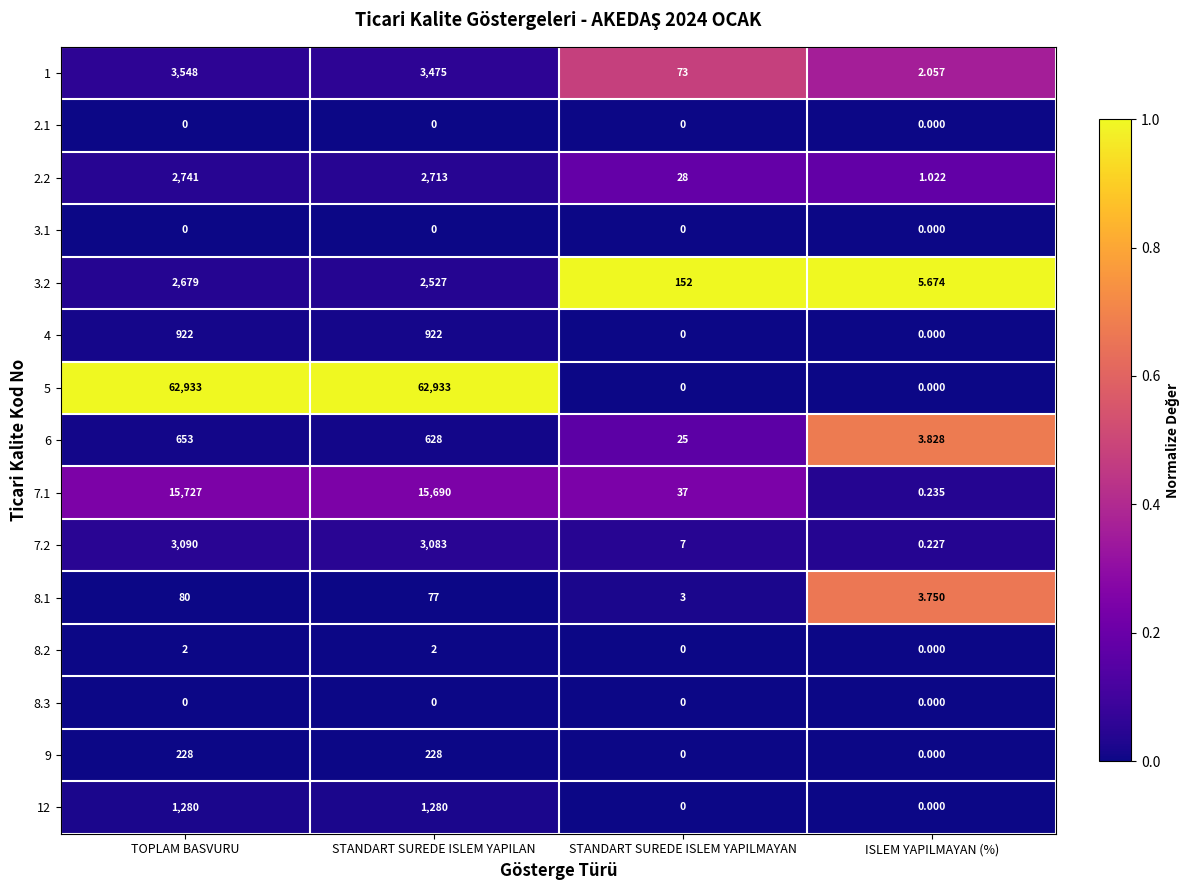

At which label does 3.2 reach its peak?

TOPLAM BASVURU